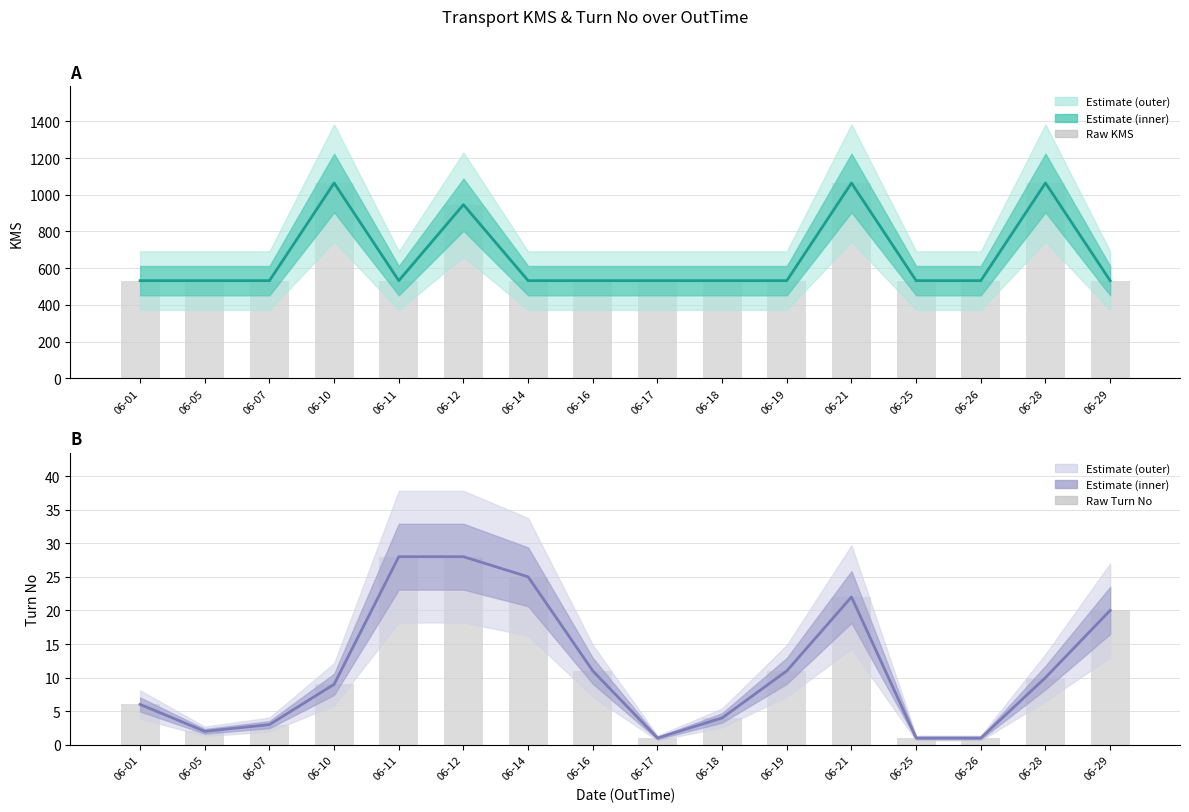

Between 06-11 and 06-16, which is larger?

06-11